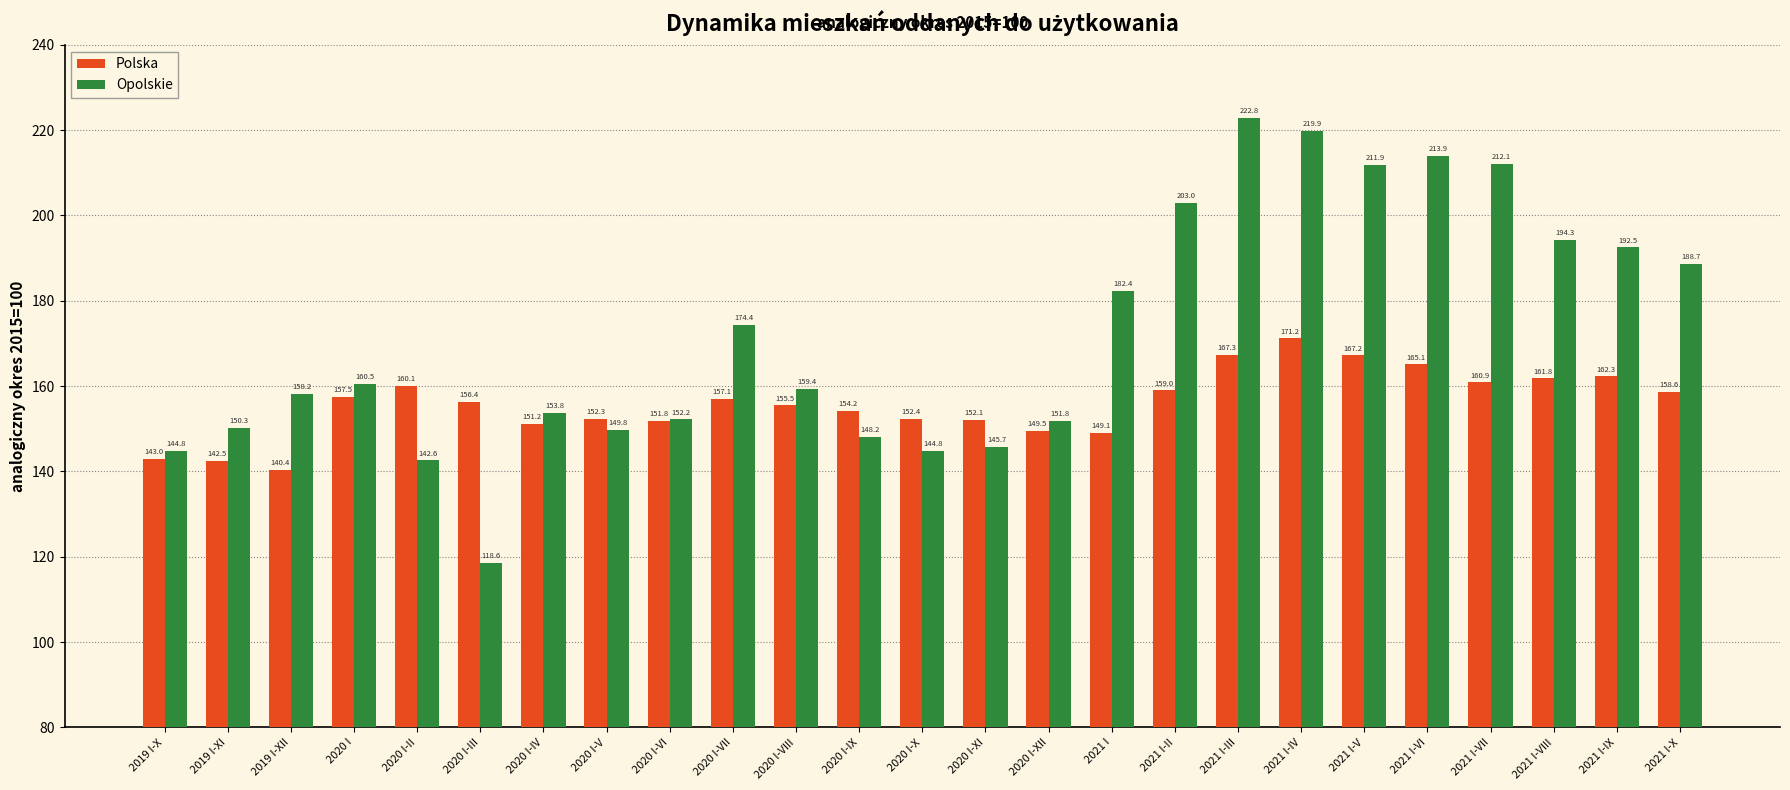

Which category has the highest value in the Opolskie series?

2021 I-III